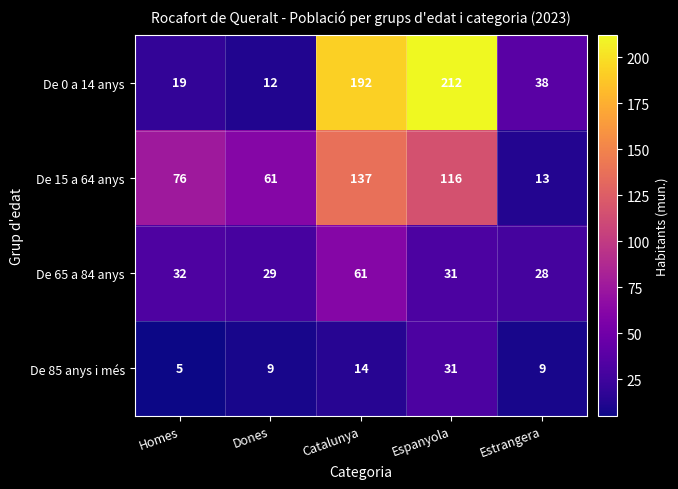

Between Homes and Dones, which series saw the biggest shift?

De 15 a 64 anys